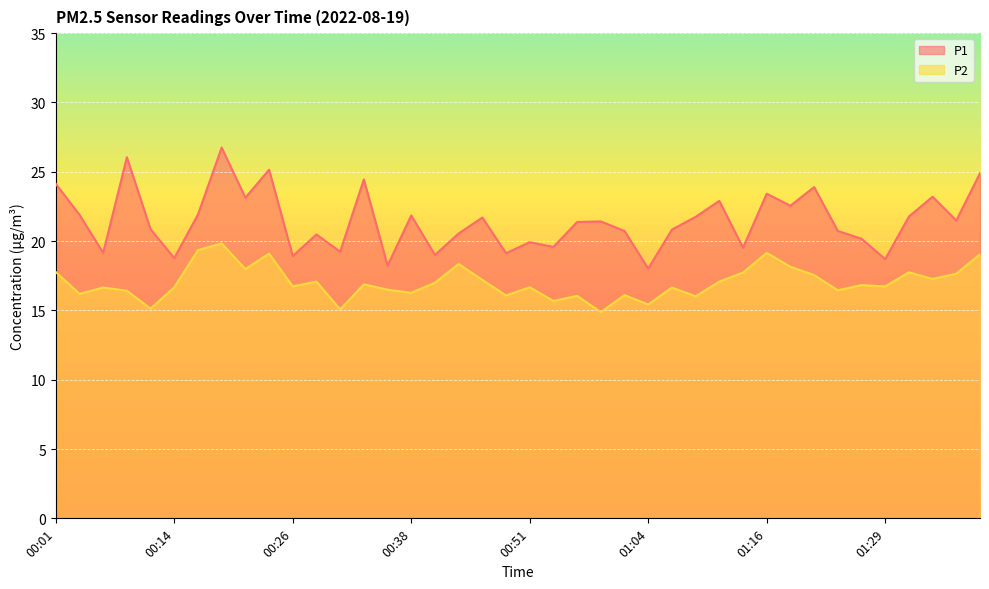

How many distinct data groups are displayed?

2